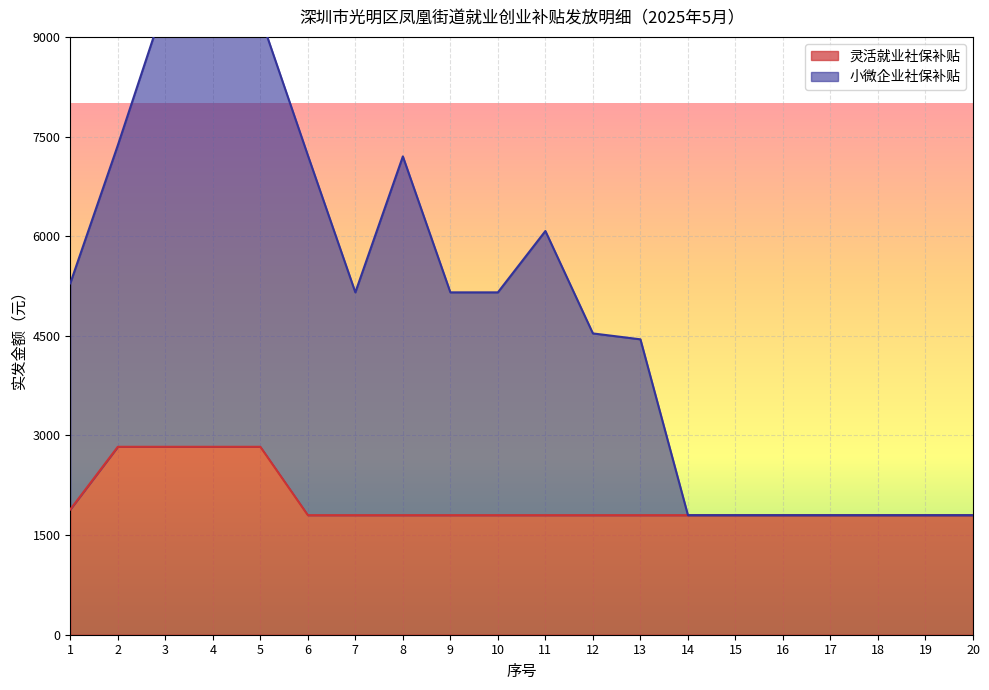

What is the maximum value for 小微企业社保补贴?

9531.7